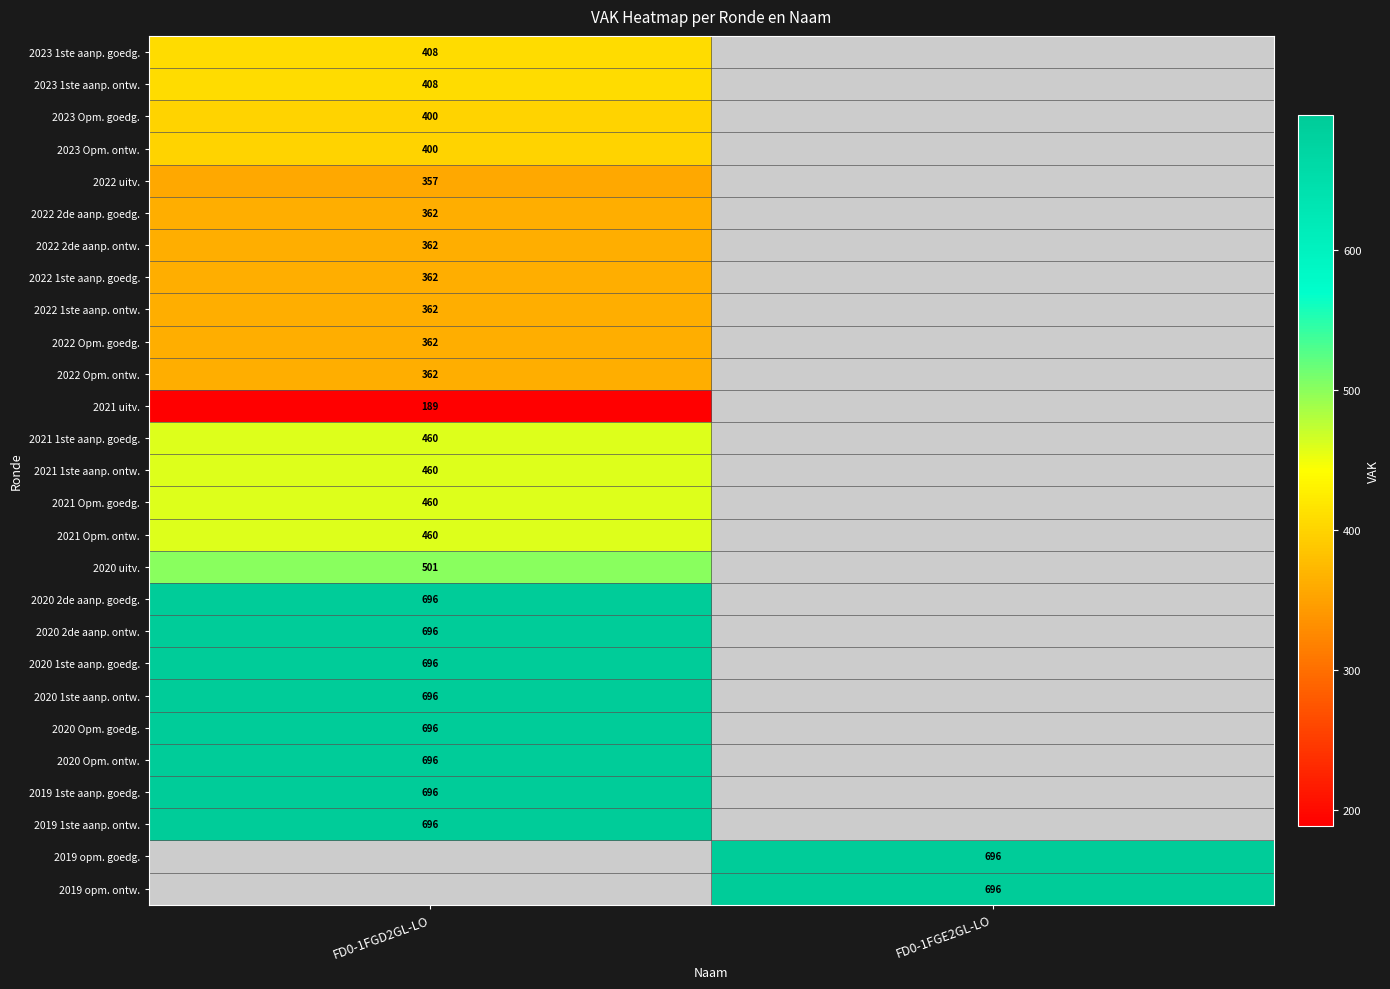

The value of 2020 2de aanp. goedg. at FD0-1FGD2GL-LO is 696. True or false?

True